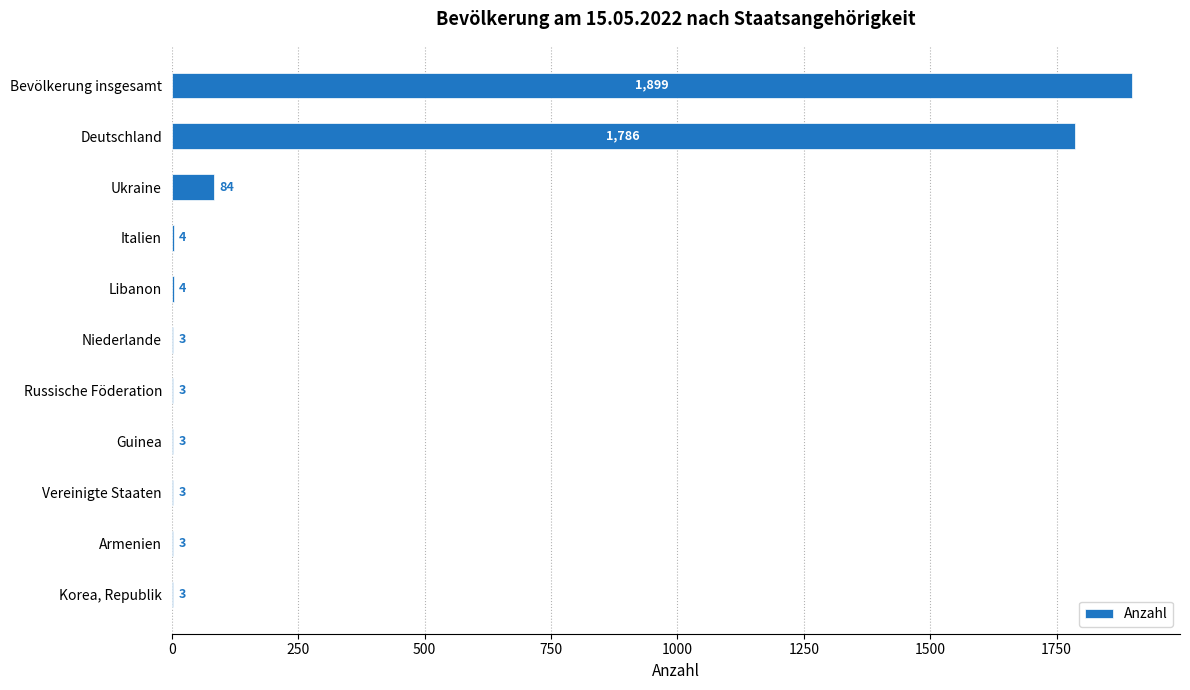

How many data points does each series have?

11